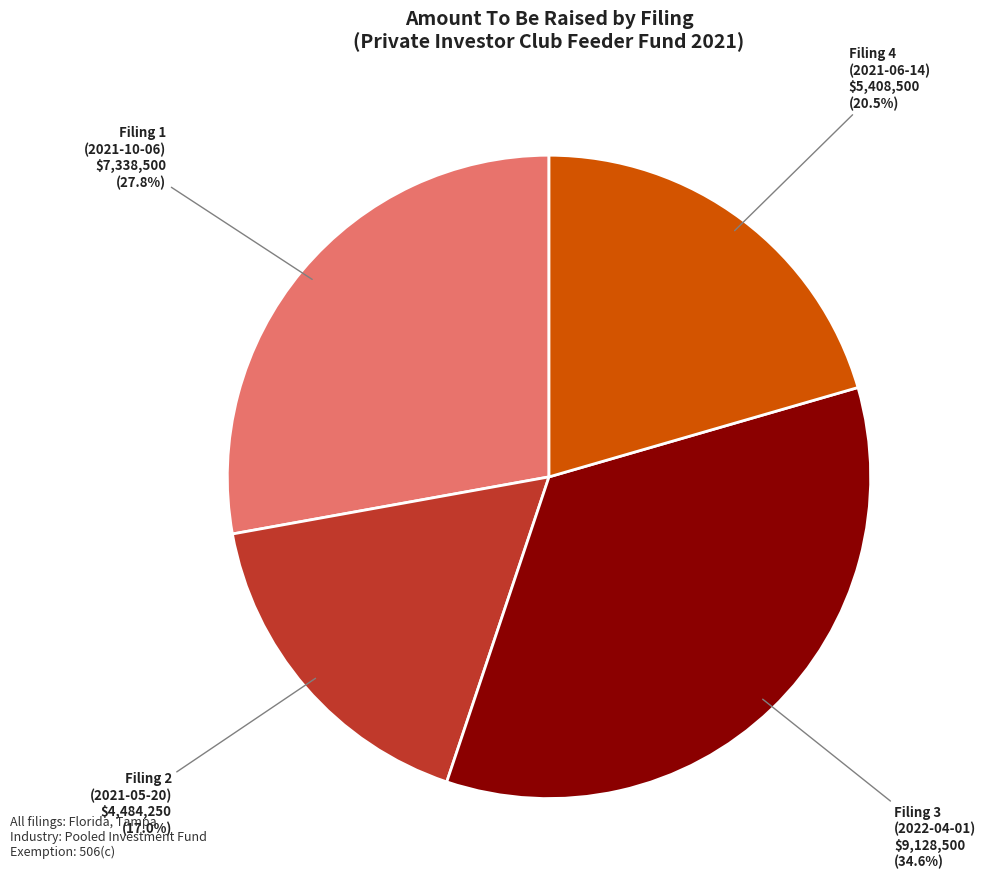

How many segments does this pie chart have?

4